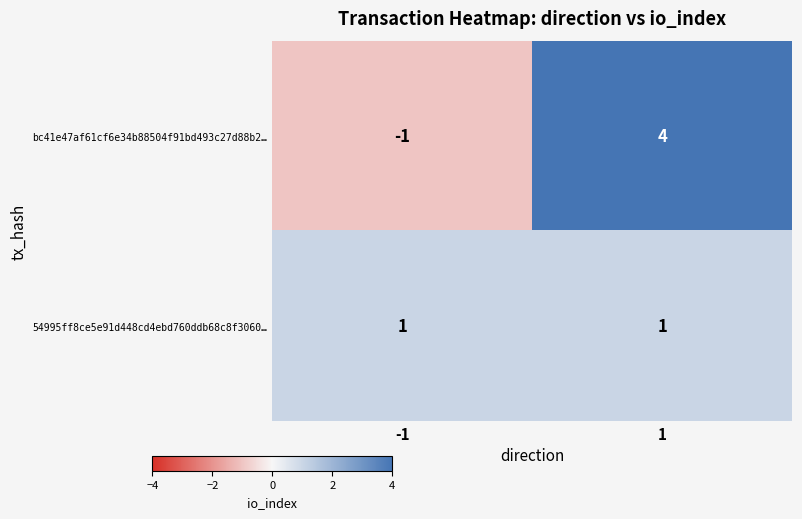

Which series has the widest spread of values?

bc41e47af61cf6e34b88504f91bd493c27d88b2…